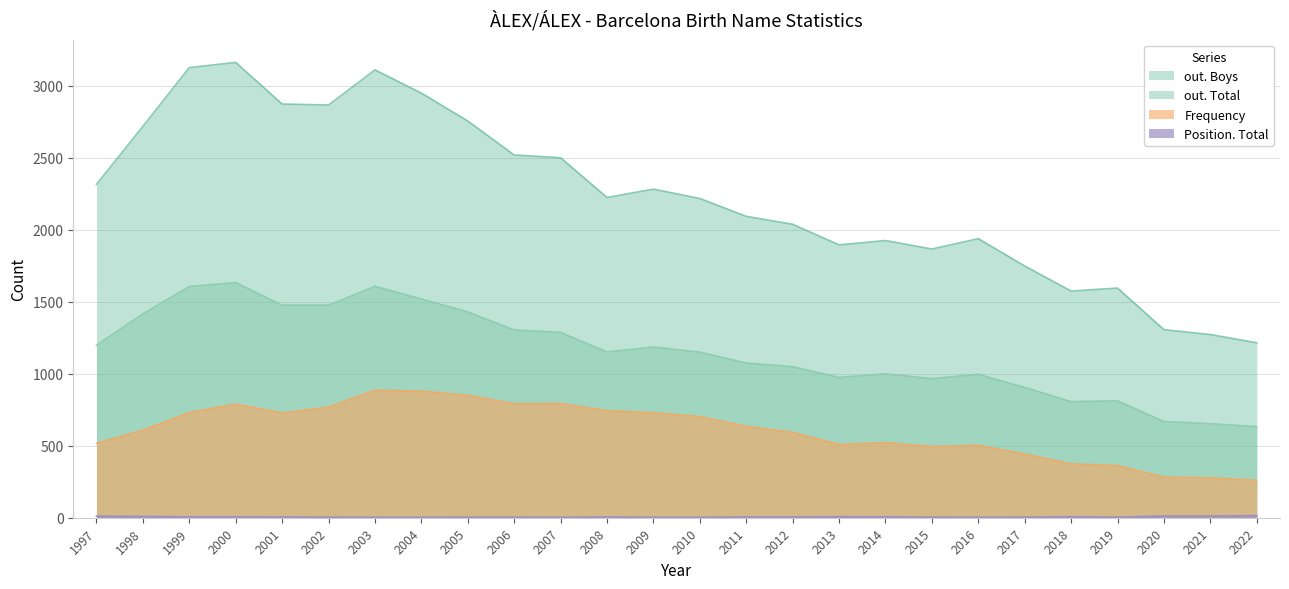

Does the chart display data point markers on the line(s)?

No